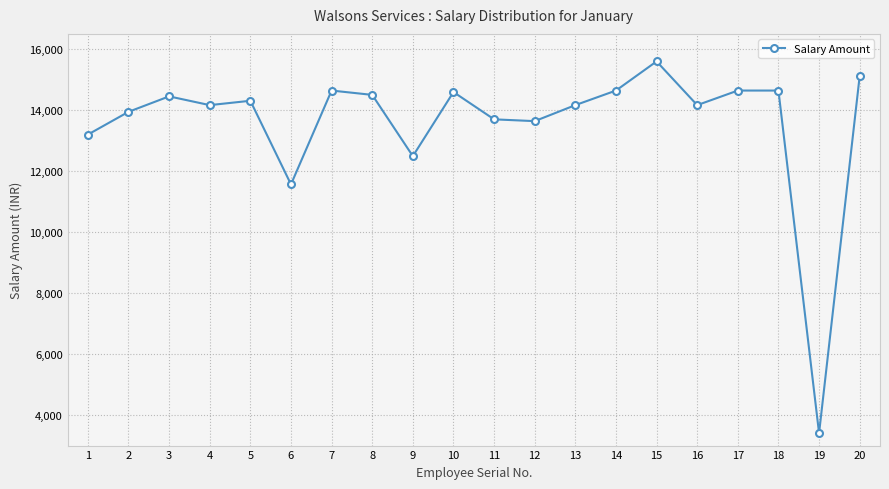

What is the smallest value displayed?

3406